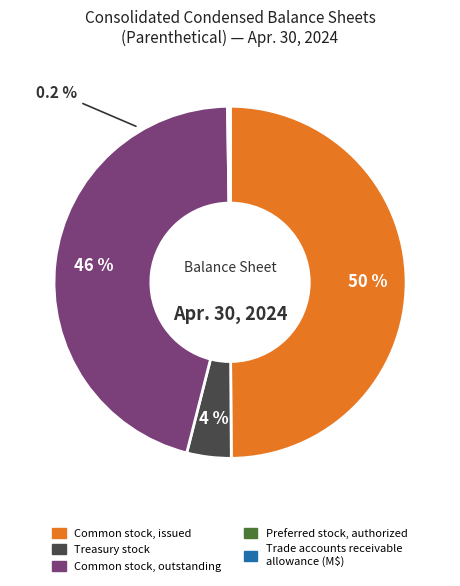

To the nearest percent, what percentage of the pie is Common stock, issued?

50%